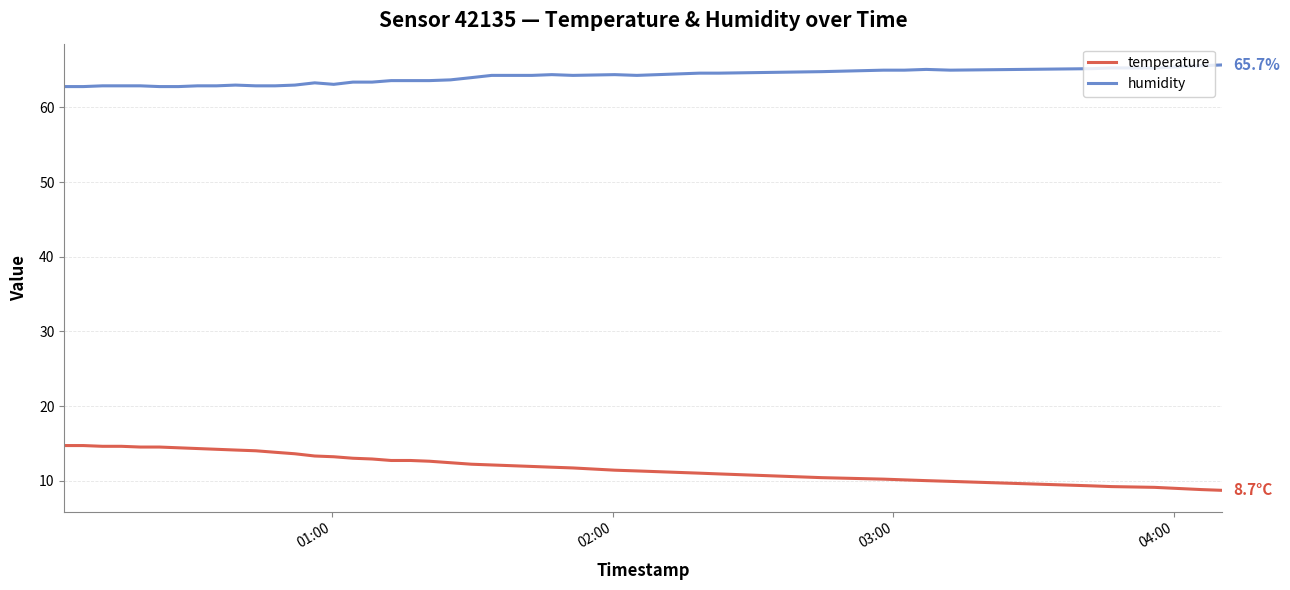

List the series in order of their peak value, lowest first.

temperature, humidity